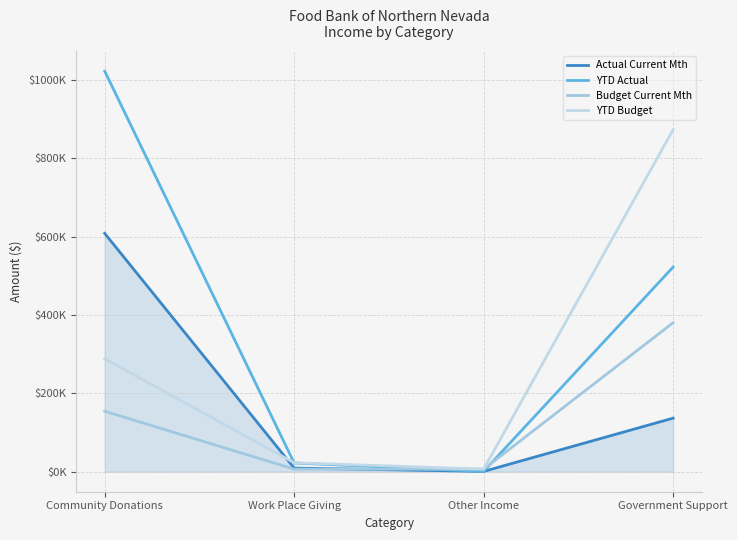

What is the approximate value of Actual Current Mth at Other Income?

735.5